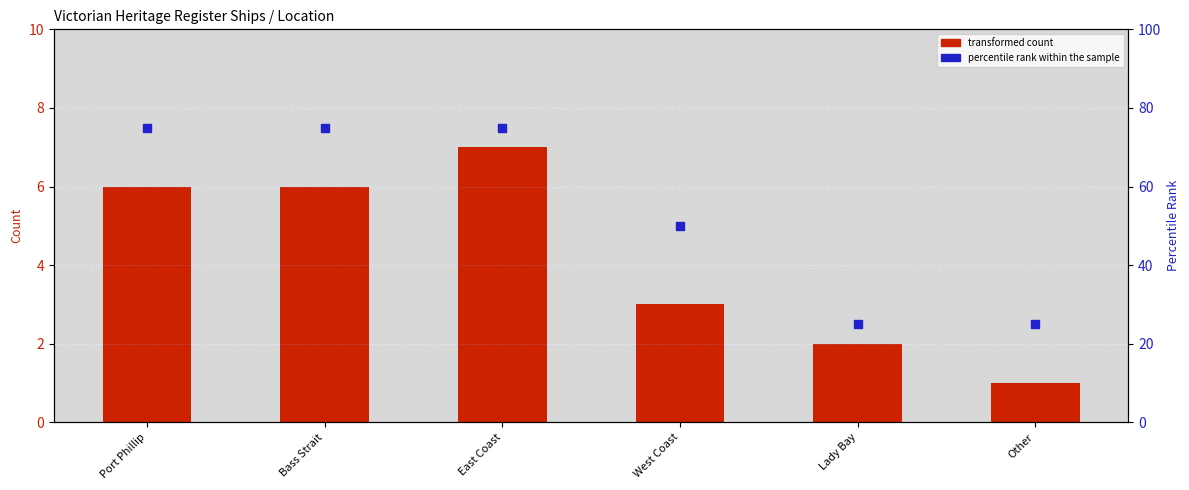

At how many categories does at least one series exceed 25?

4